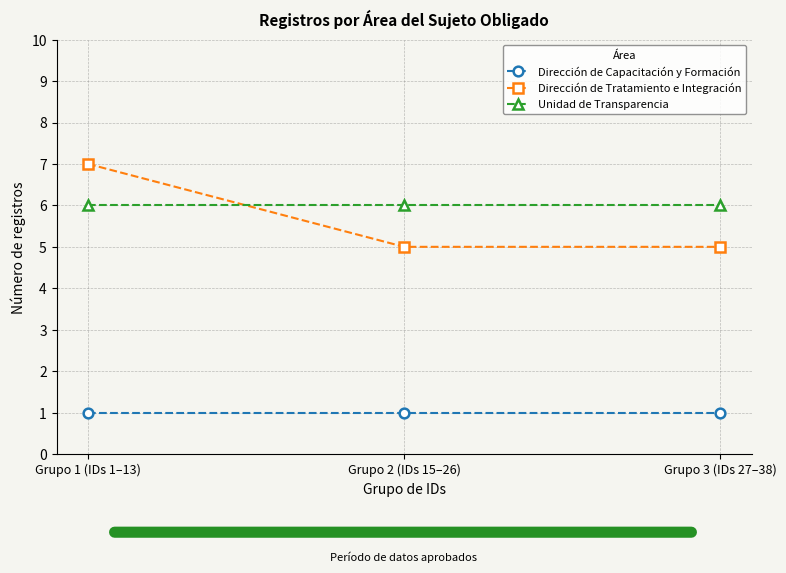

Is it true that Dirección de Capacitación y Formación equals 1 at Grupo 3 (IDs 27–38)?

True